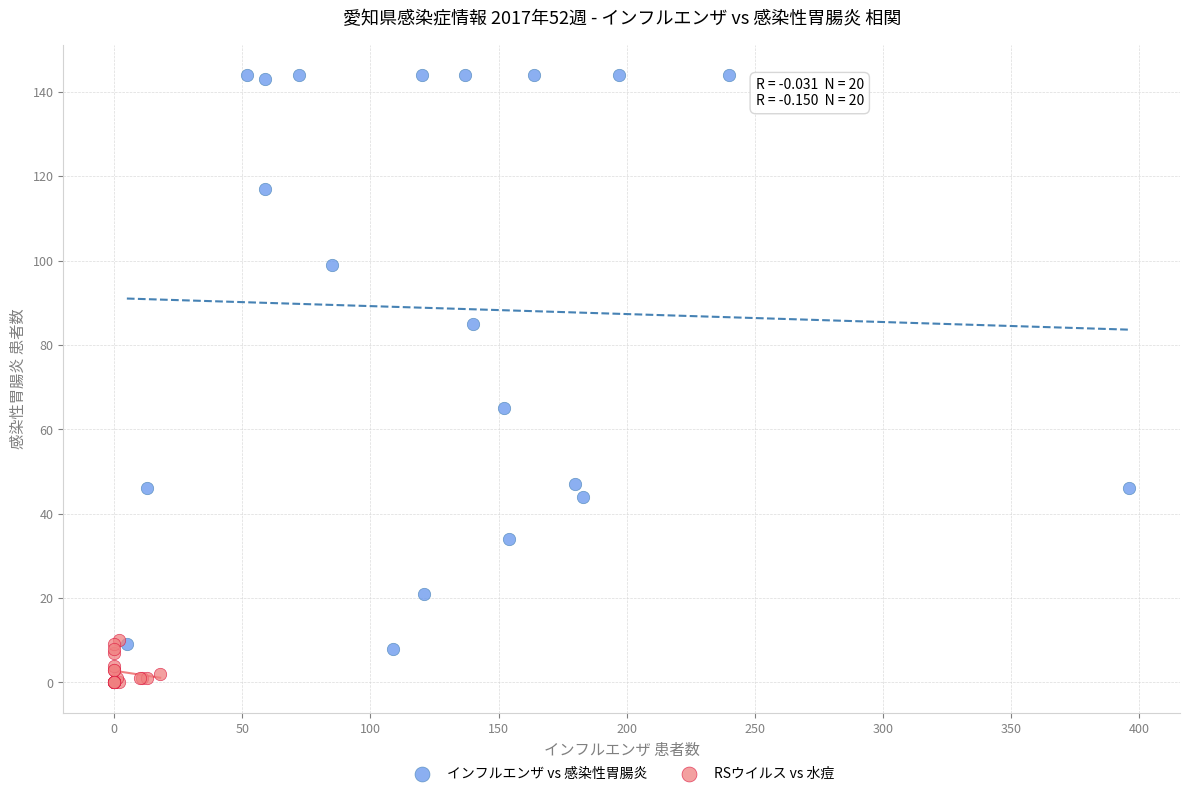

Which series reaches the maximum Y coordinate?

インフルエンザ vs 感染性胃腸炎